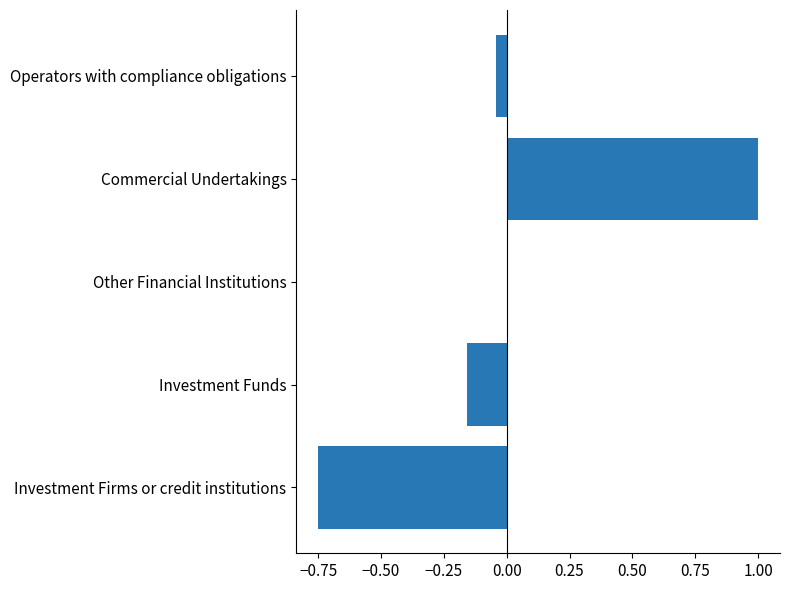

The value at Other Financial Institutions is -0.8. True or false?

False